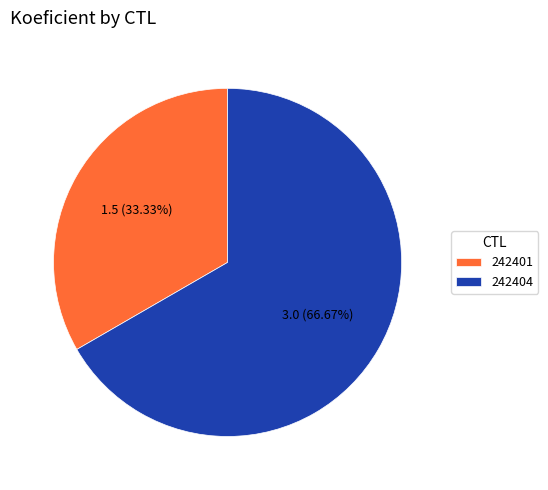

Between 242404 and 242401, which is larger?

242404